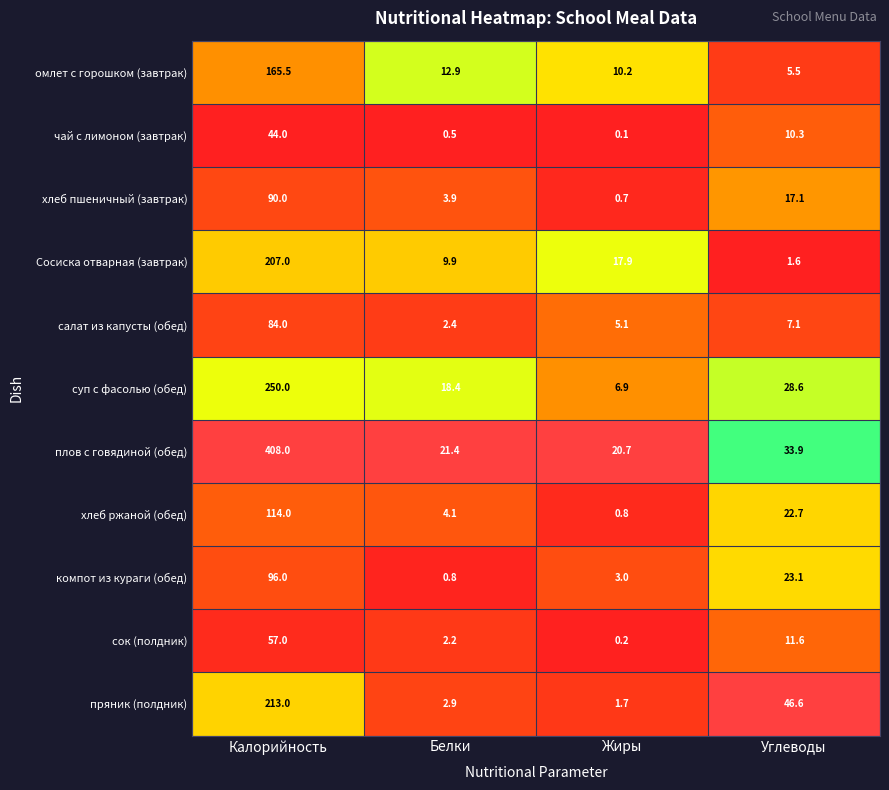

What is the spread (max minus min) of values at Белки?

20.9